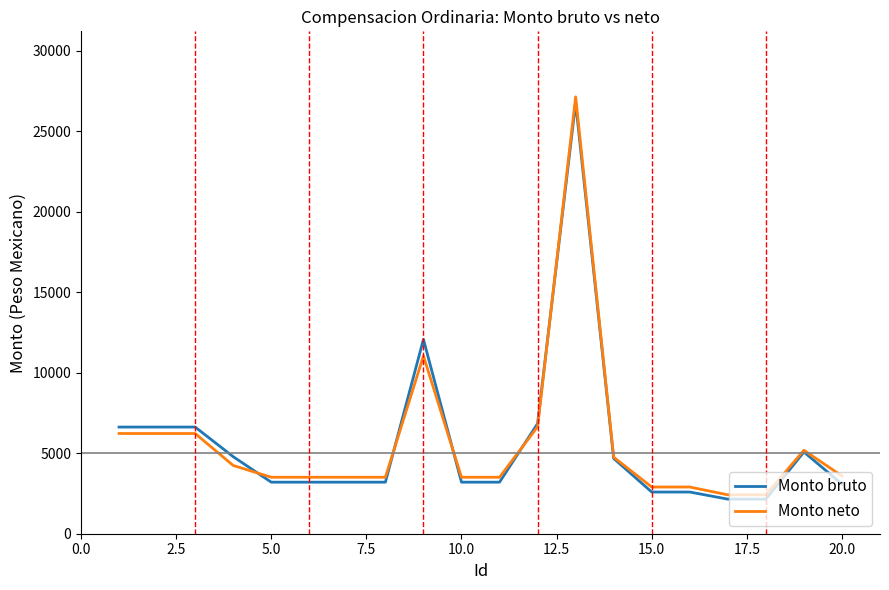

What is the highest value of the Monto bruto series?

26766.3